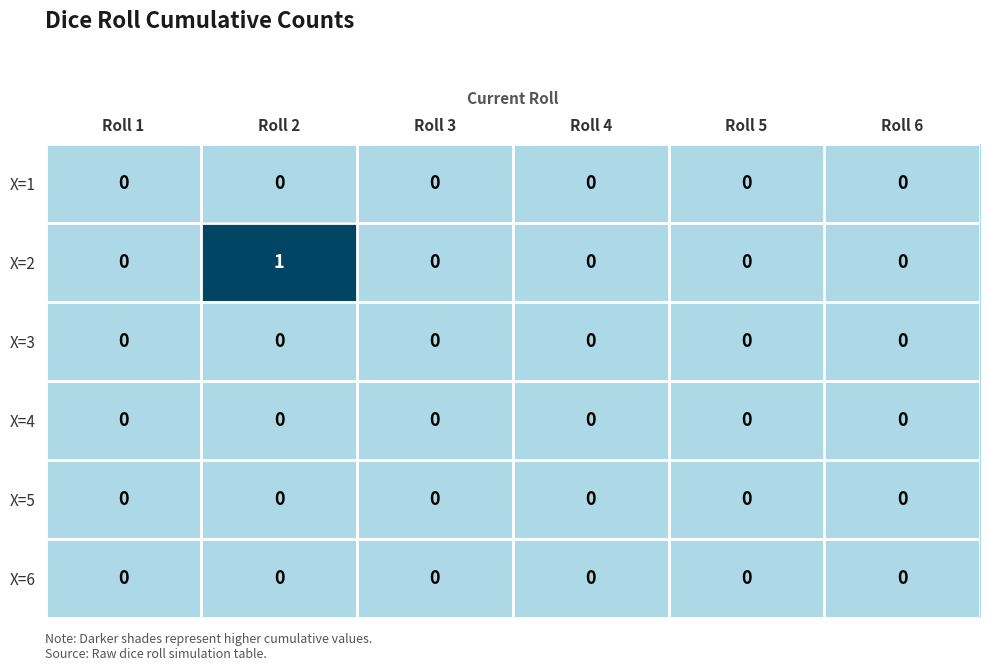

Which series has the widest spread of values?

X=2